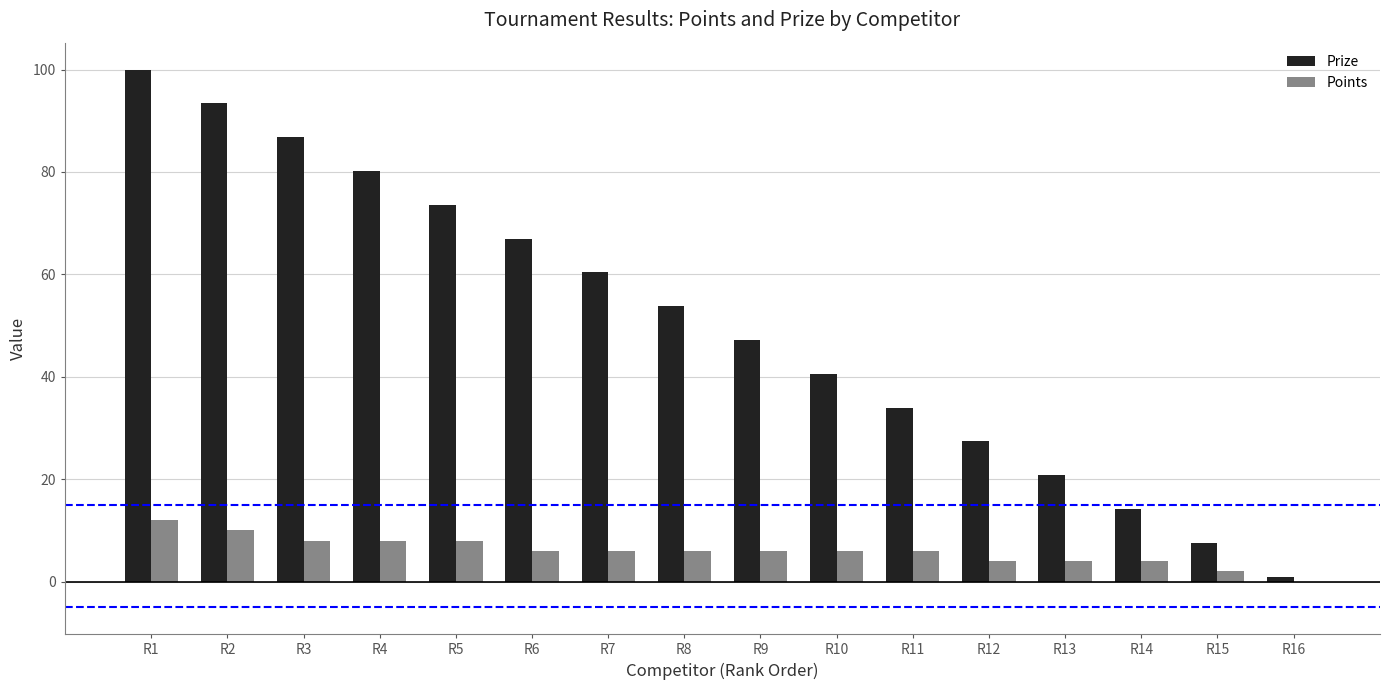

The value of Points at R16 is 0.0. True or false?

True